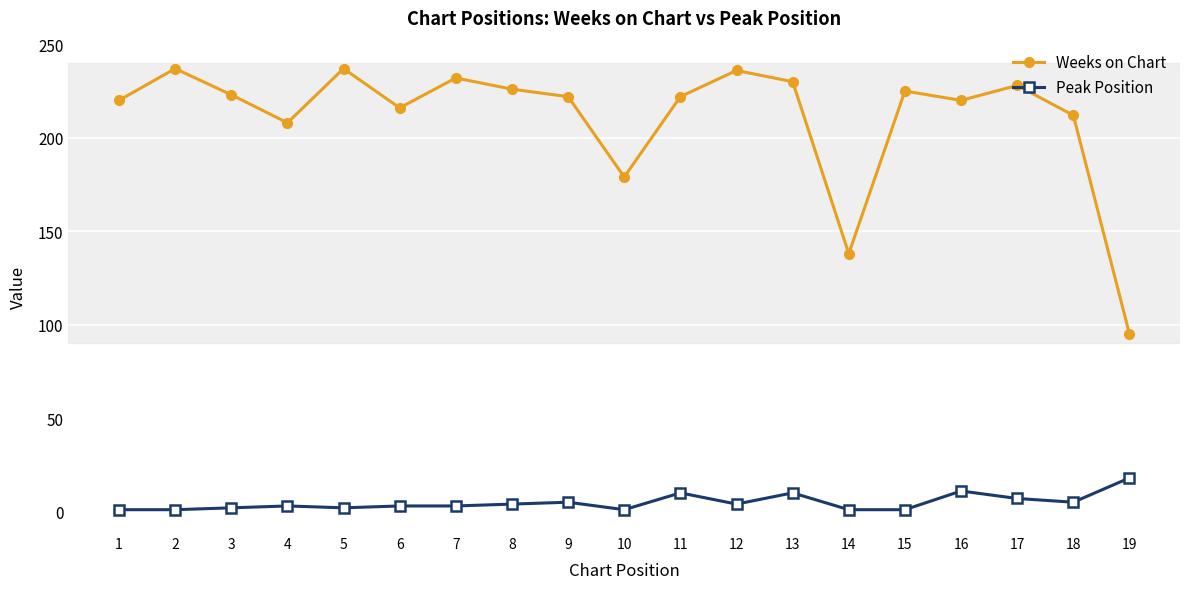

List the series in order of their overall mean, lowest first.

Peak Position, Weeks on Chart